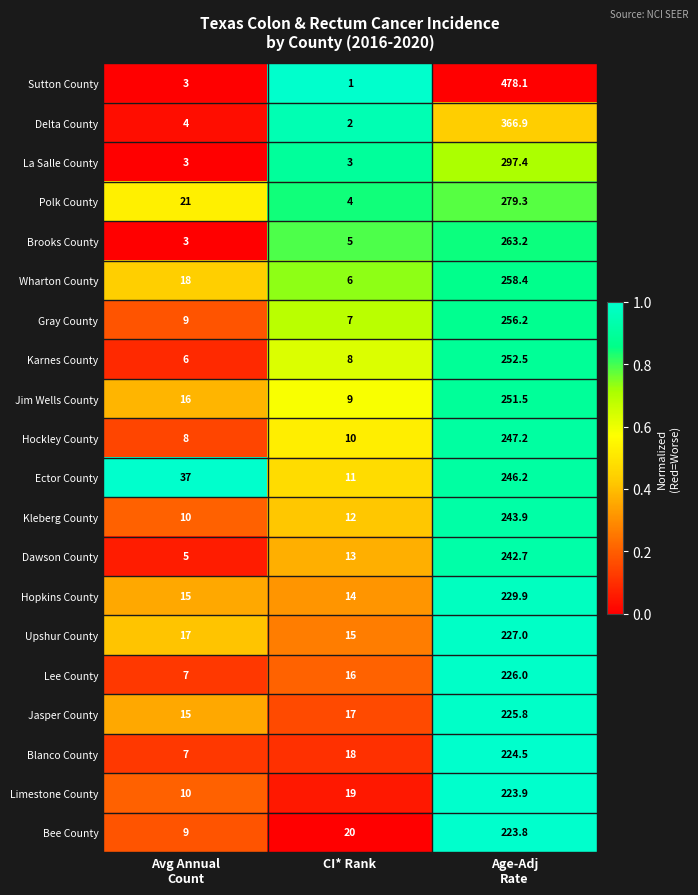

What is the smallest value displayed?

1.0